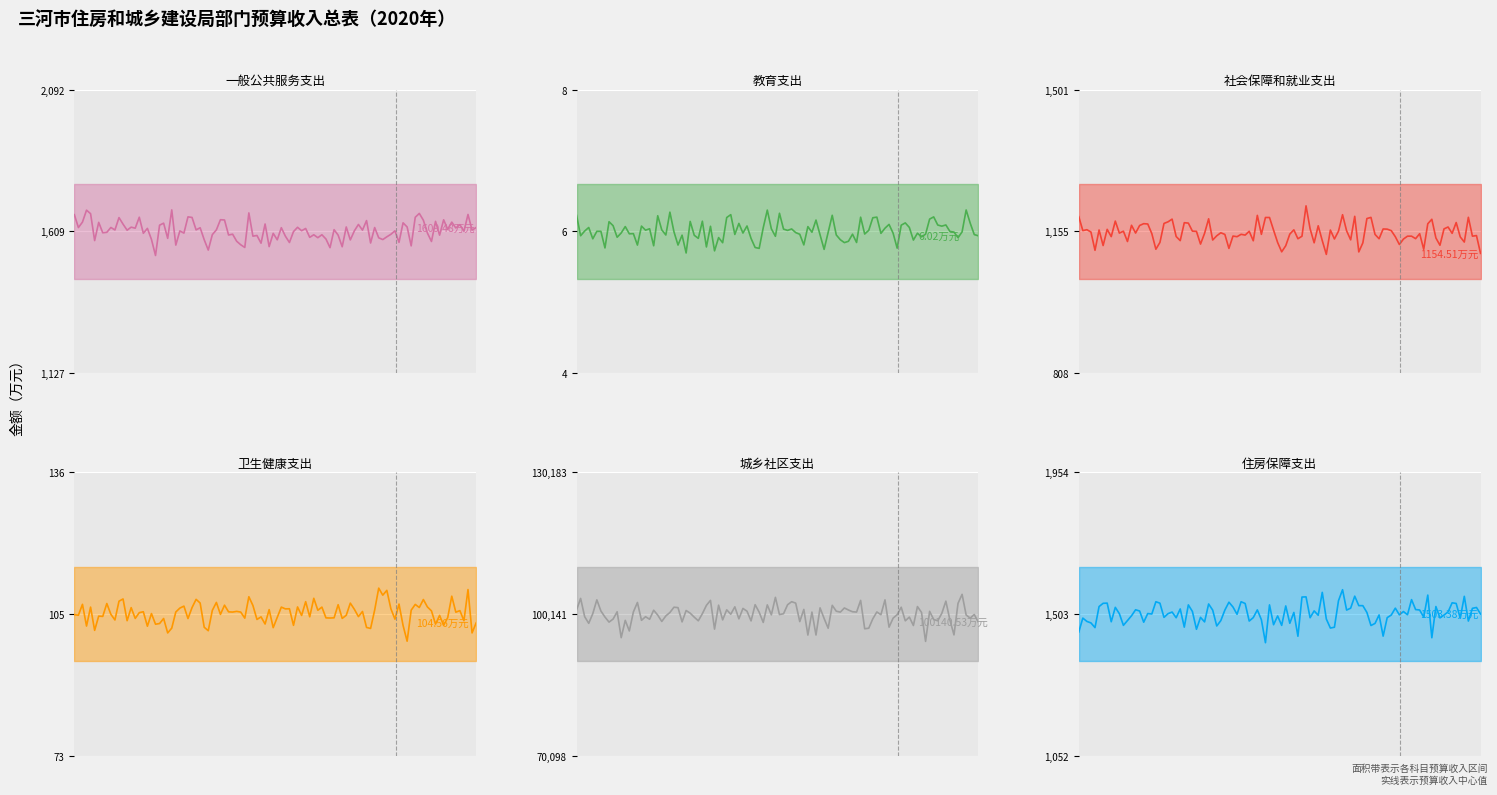

What is the sum of the values at 住房保障支出 and 社会保障和就业支出?

2657.9